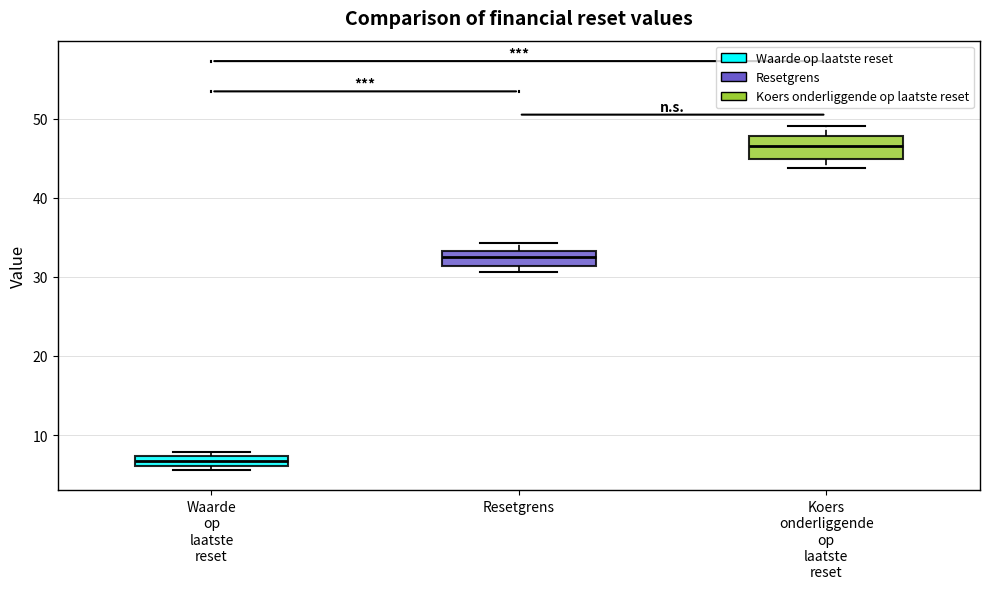

Which box has the highest median line?

Koers onderliggende op laatste reset